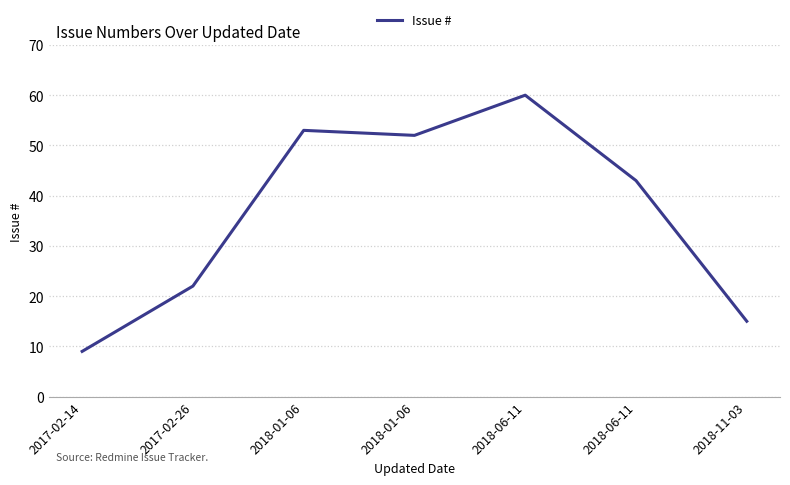

Count the number of data series in this chart.

1